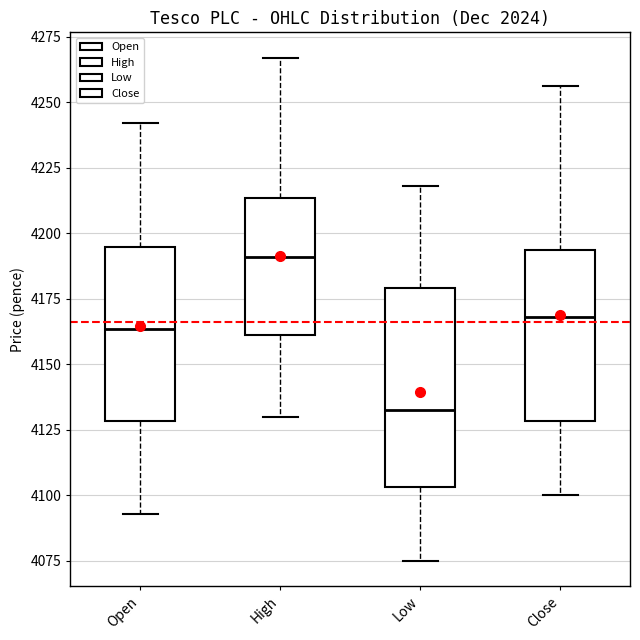

Comparing the boxes themselves (not the whiskers), which one is the tallest?

Low